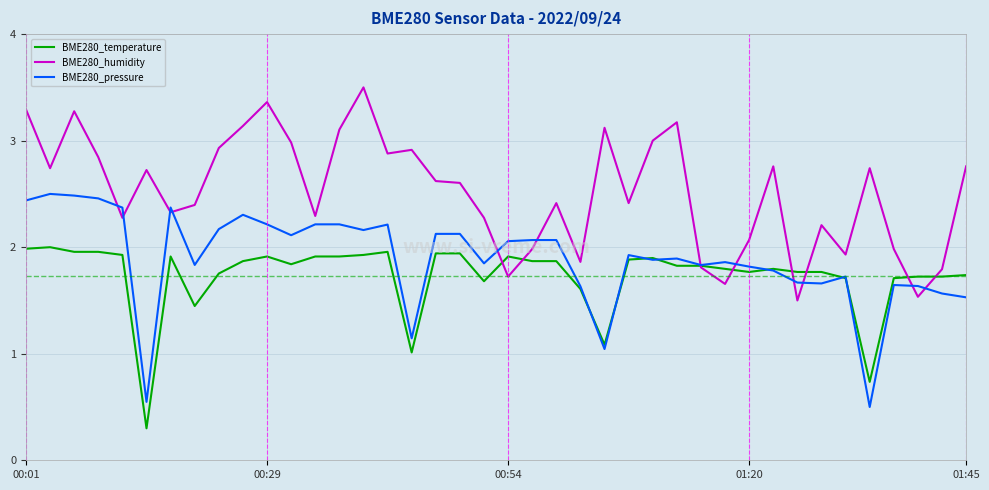

List the series in order of their peak value, highest first.

BME280_humidity, BME280_pressure, BME280_temperature